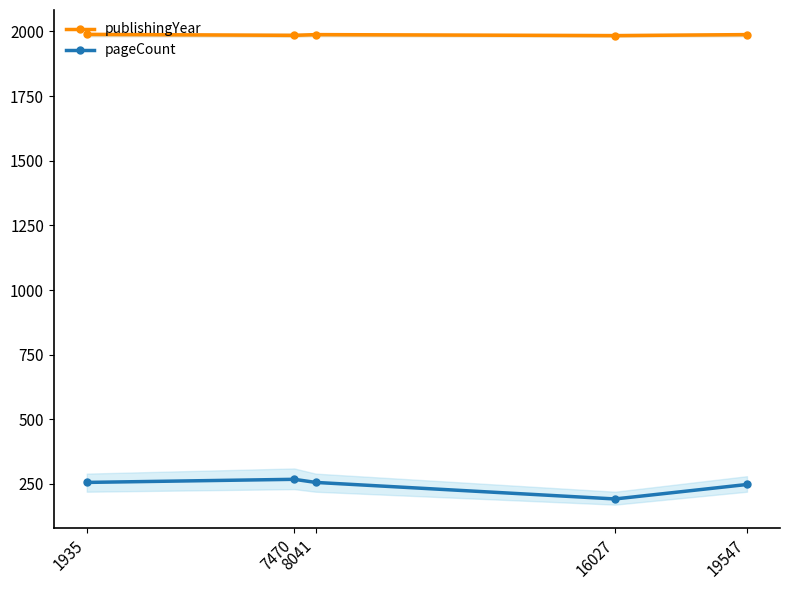

What is the value of the publishingYear point at the 3rd from the left?

1988